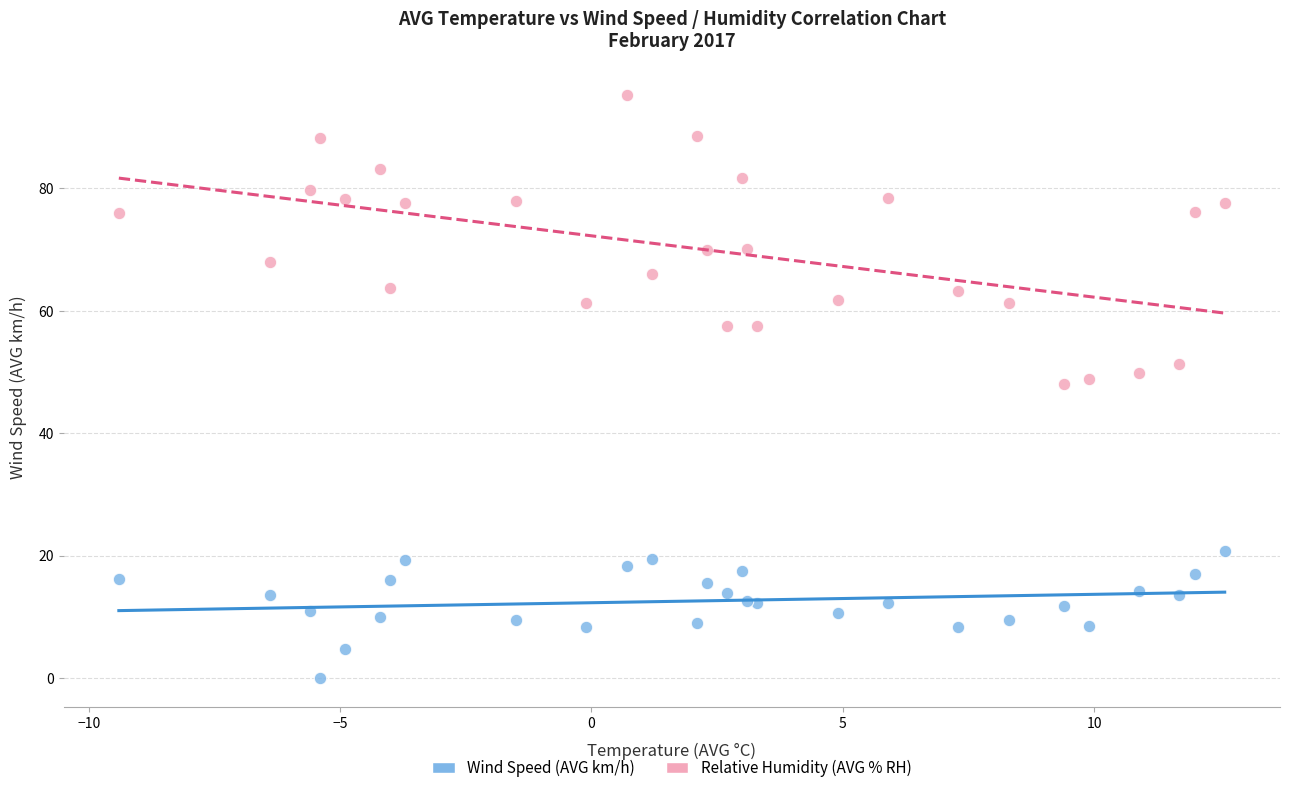

Which series contains the highest Y value?

Relative Humidity (AVG % RH)